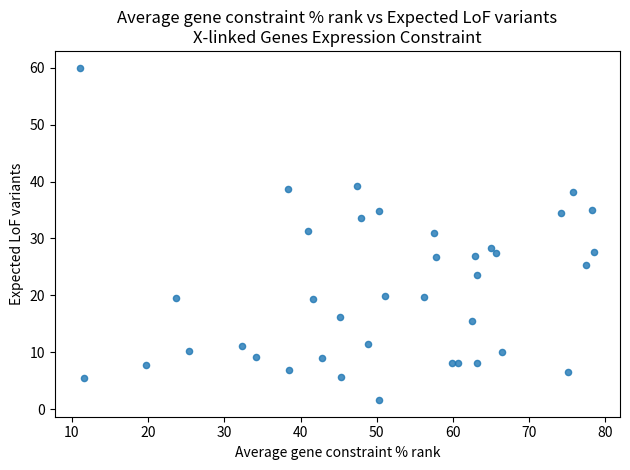

What is the range of X values (max minus min)?

67.5